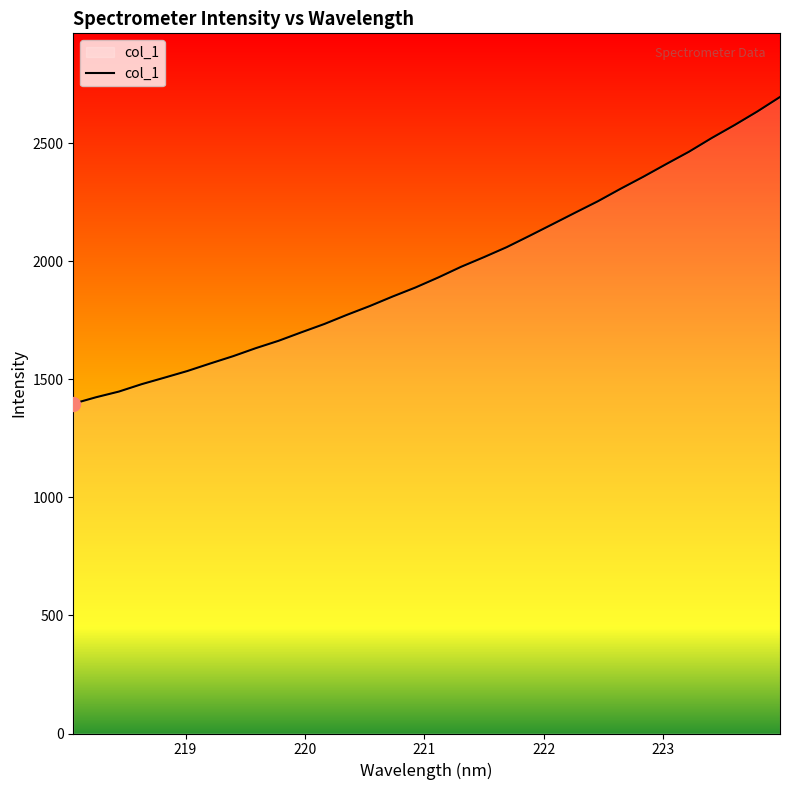

What is the difference between the maximum and minimum values?

1298.8